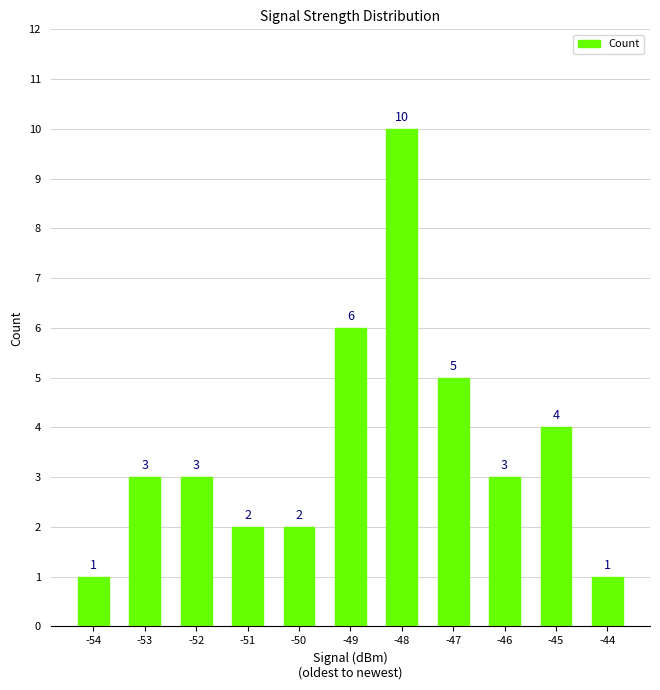

How many series are shown in this chart?

1